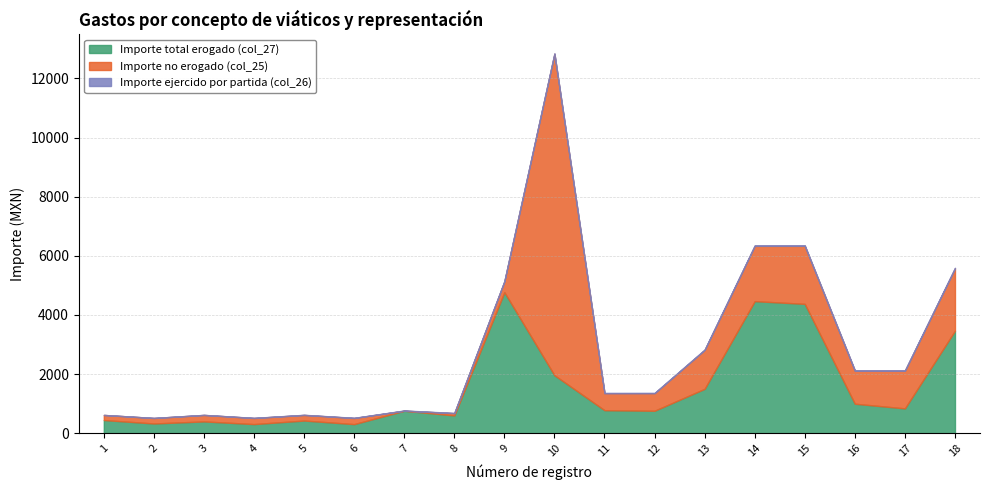

How many values in the Importe total erogado (col_27) series are below 777?

9